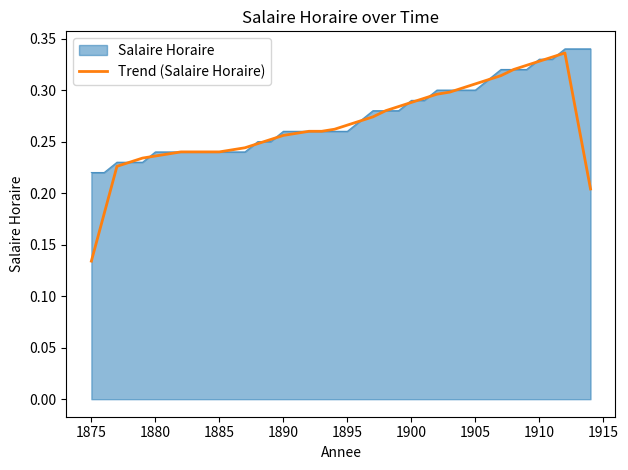

Which series has the widest spread of values?

Trend (Salaire Horaire)